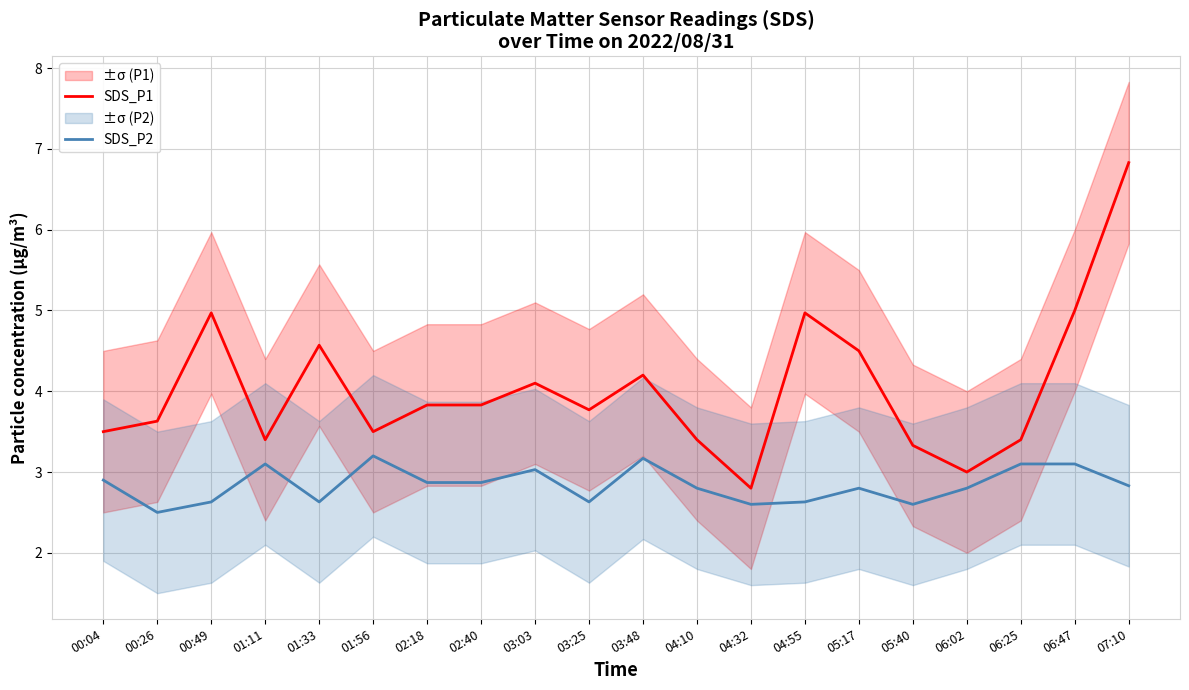

Is this an area chart (filled region under the line)?

No